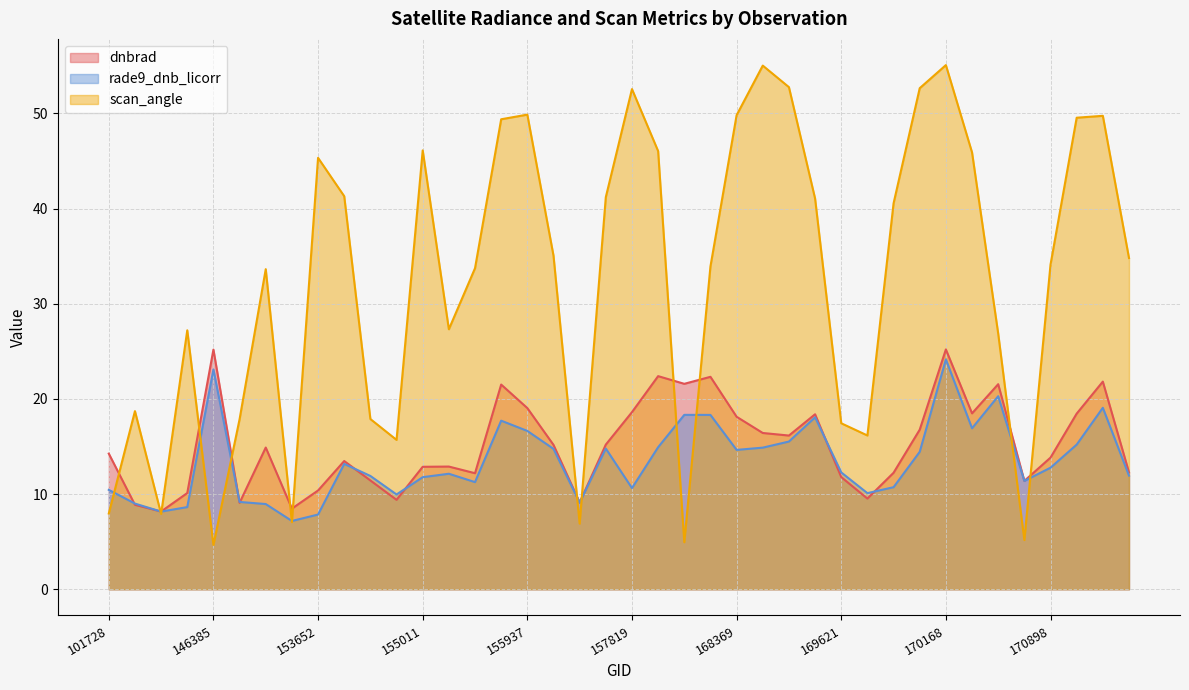

Which has a higher value, 157819 or 146194?

157819